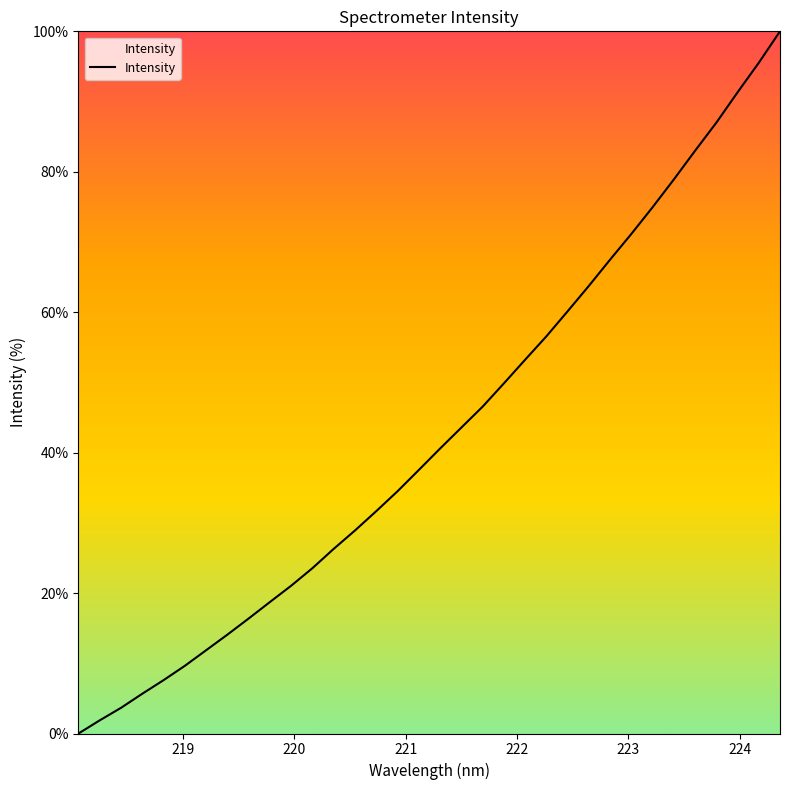

How many positive values are there?

33